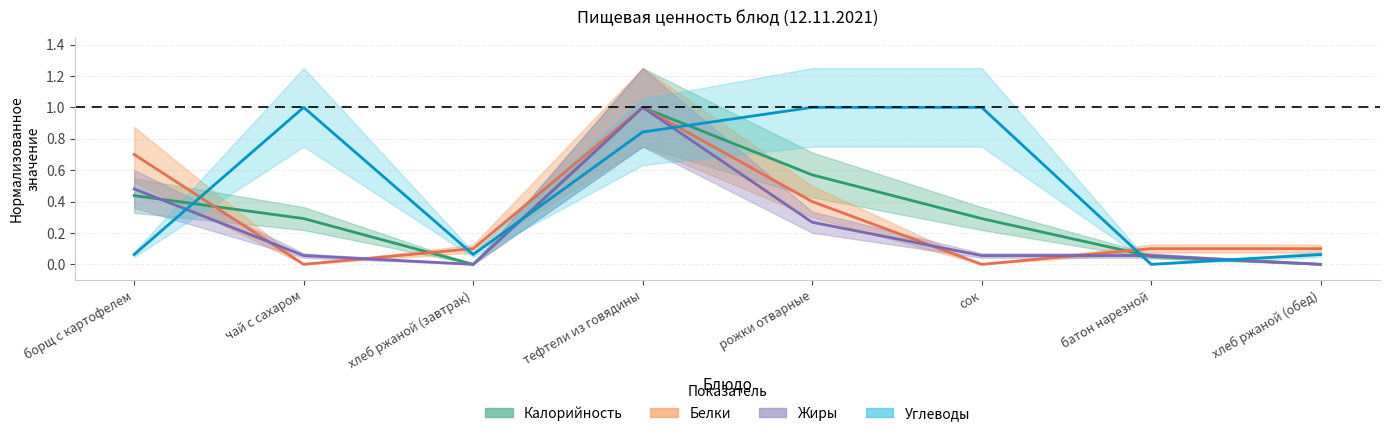

Which series changed the most between рожки отварные and батон нарезной?

Углеводы